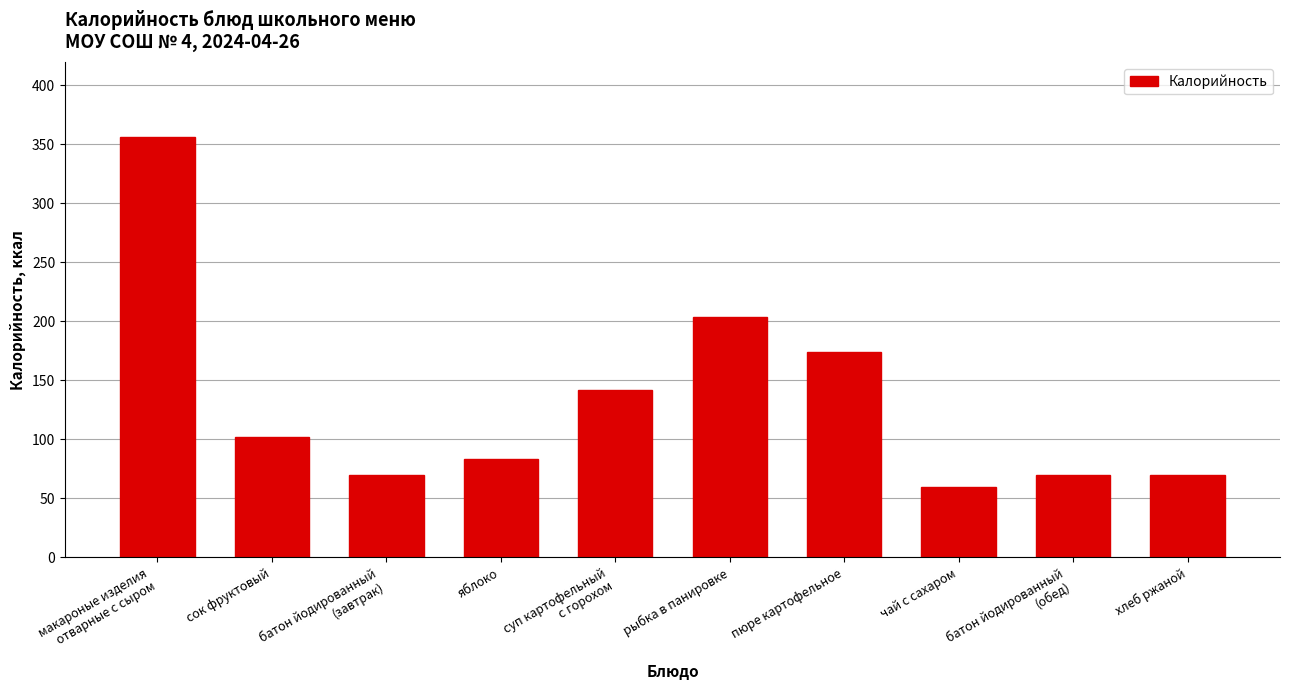

Where does the data first go above 102?

макароные изделия
отварные с сыром